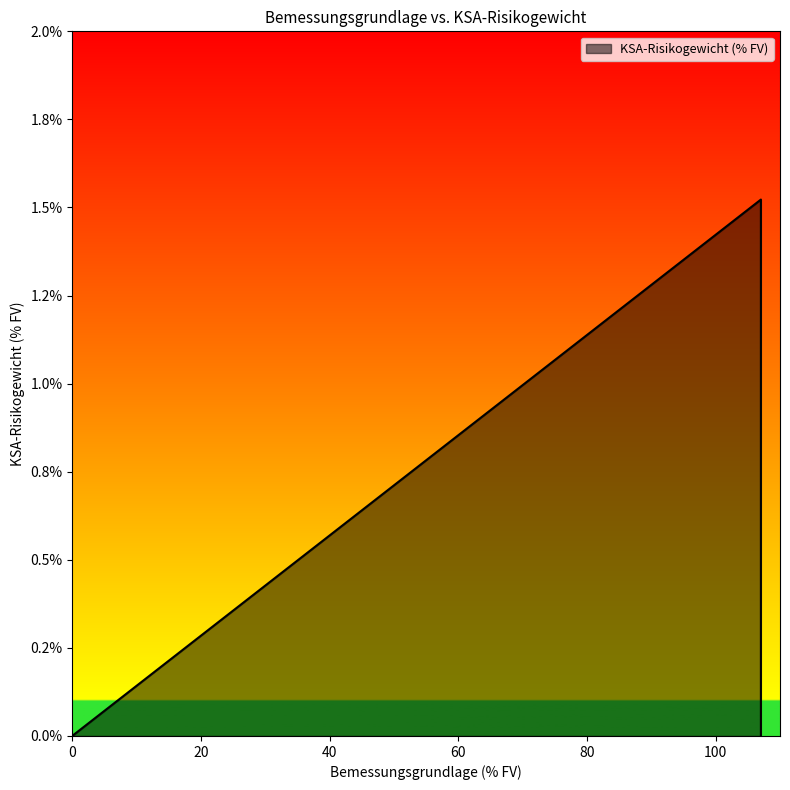

What is the approximate value at 107.030108747434?

1.5